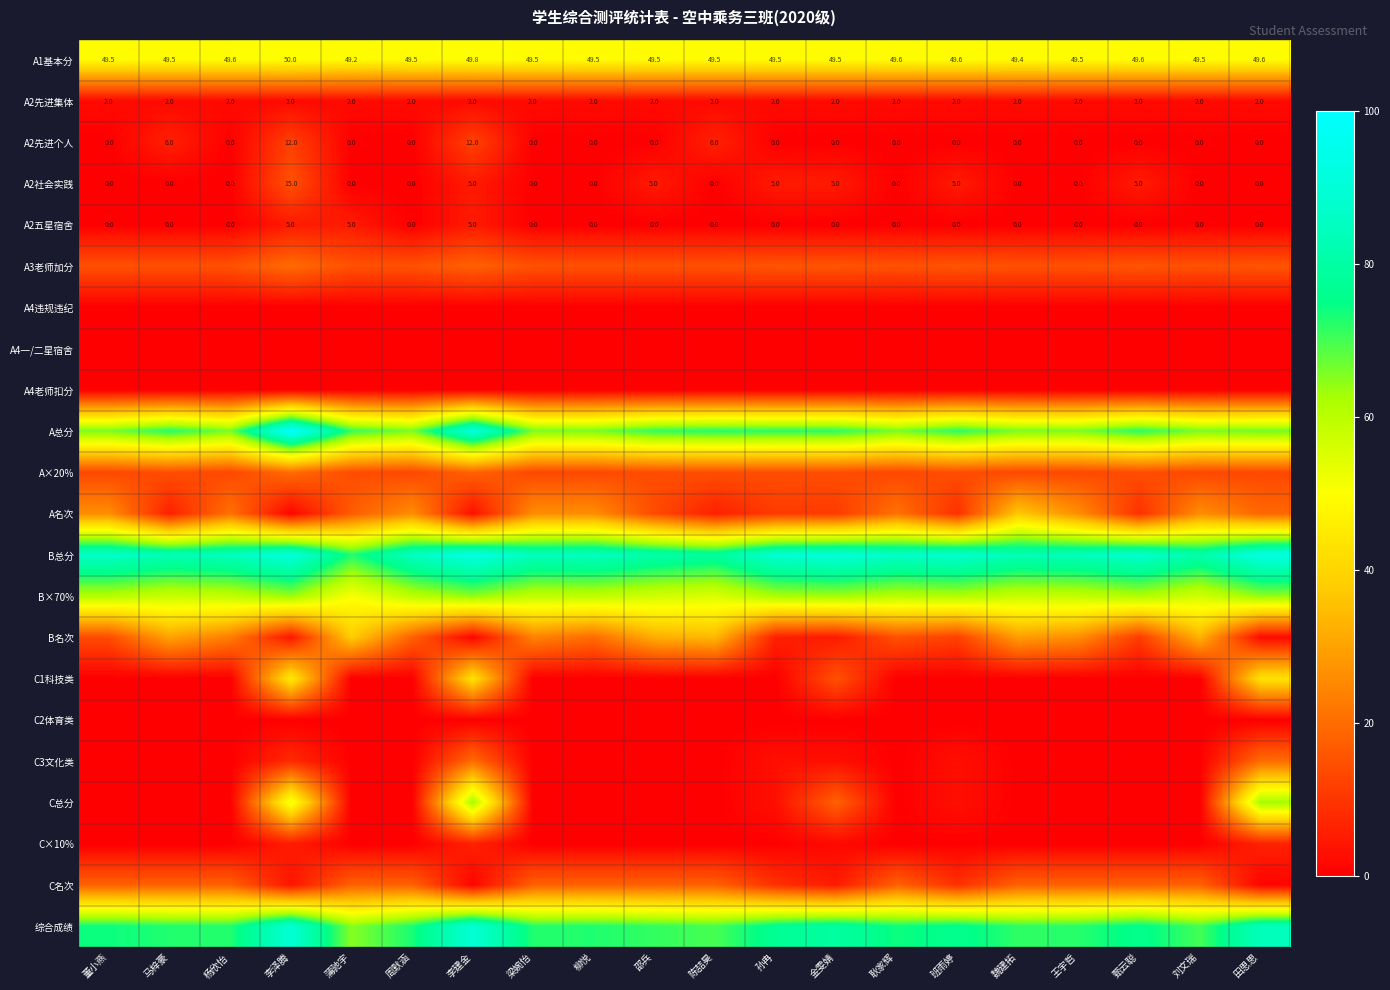

The value of B×70% at 周默涵 is 59.8. True or false?

True